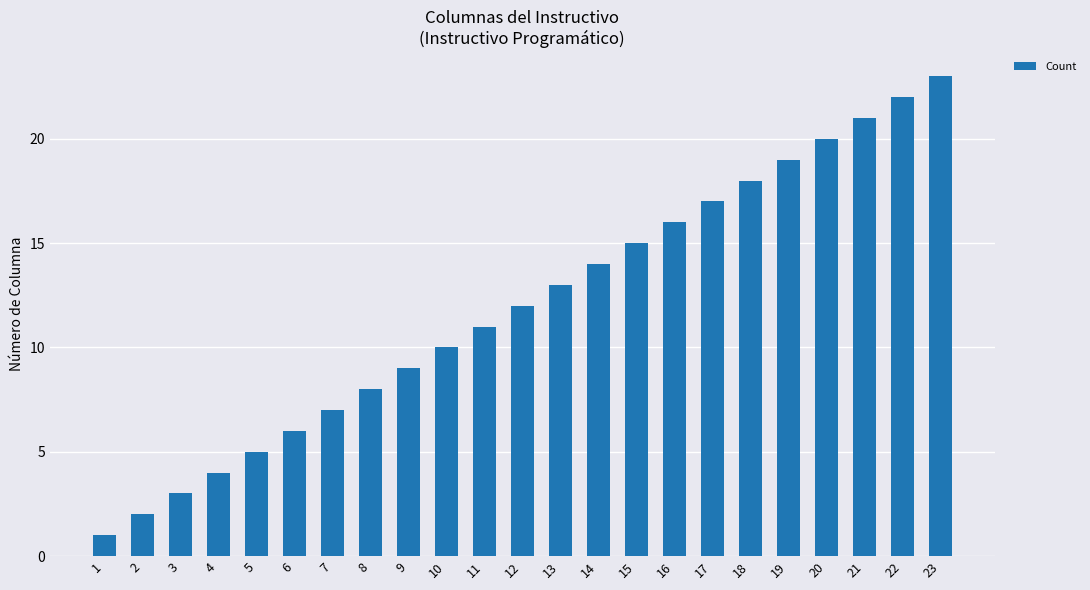

What is the value of the 12th bar from the left?

12